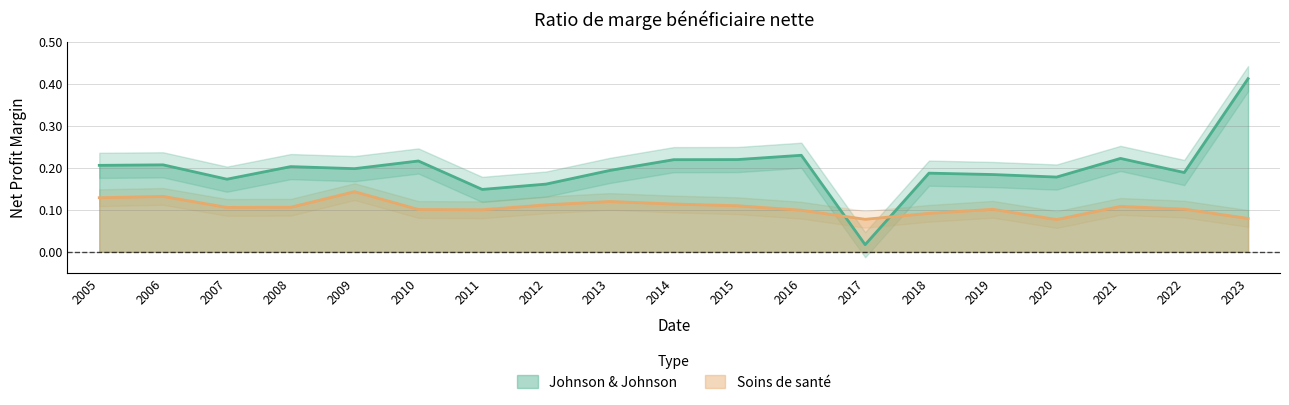

The value of Soins de santé at 2012 is 0.1. True or false?

True